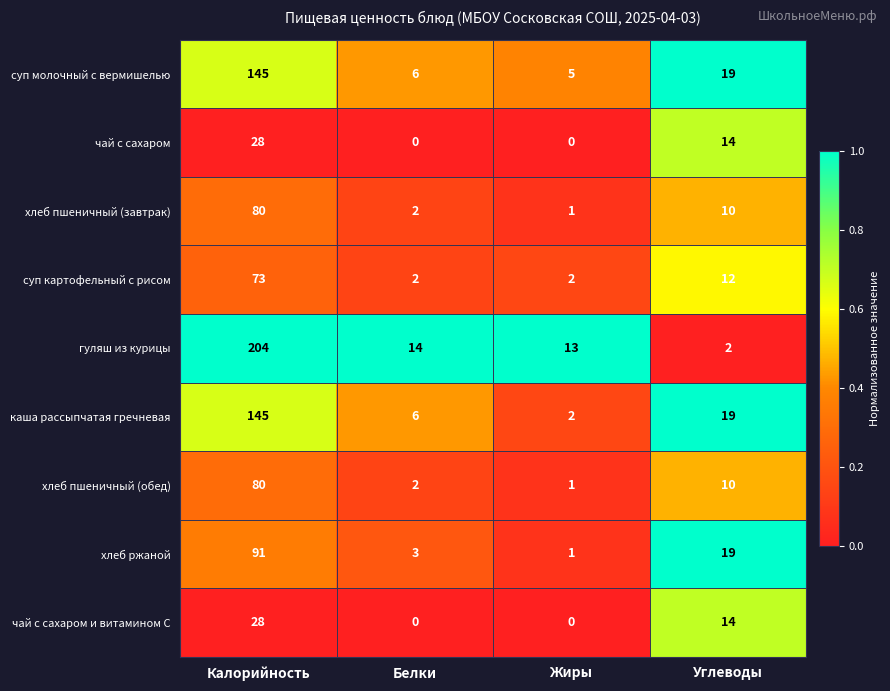

At which label does хлеб ржаной first exceed 19?

Калорийность